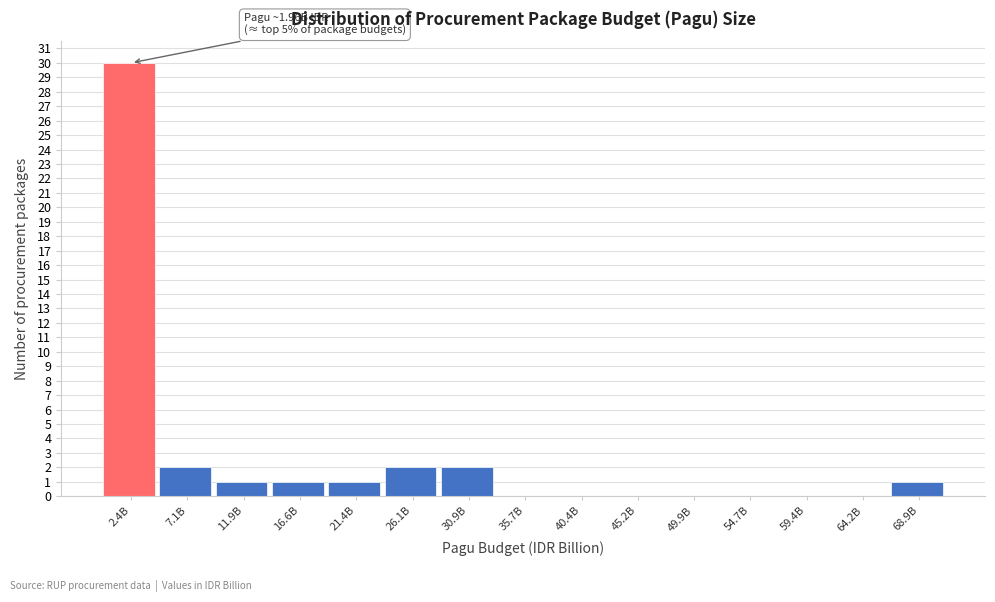

Reading right to left, list all the values displayed in this chart.

68.9B=1	64.2B=0	59.4B=0	54.7B=0	49.9B=0	45.2B=0	40.4B=0	35.7B=0	30.9B=2	26.1B=2	21.4B=1	16.6B=1	11.9B=1	7.1B=2	2.4B=30